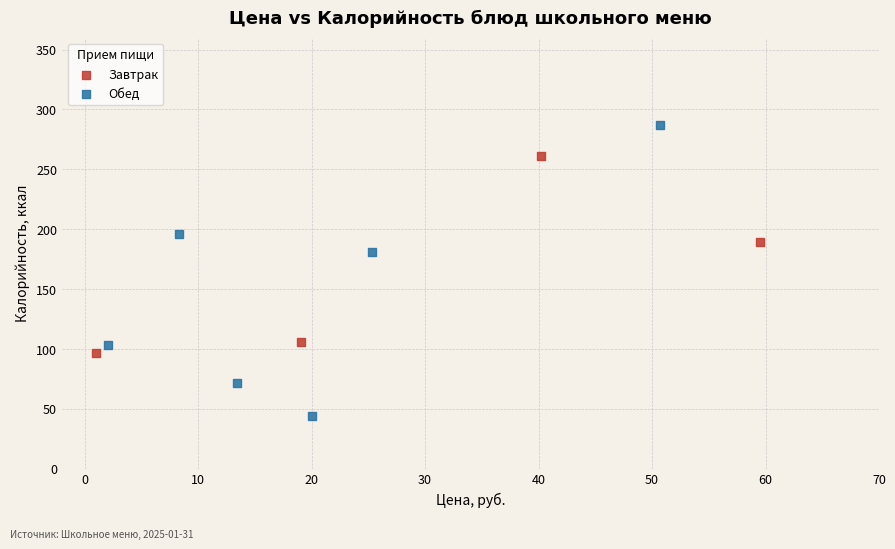

Which series reaches the maximum Y coordinate?

Обед